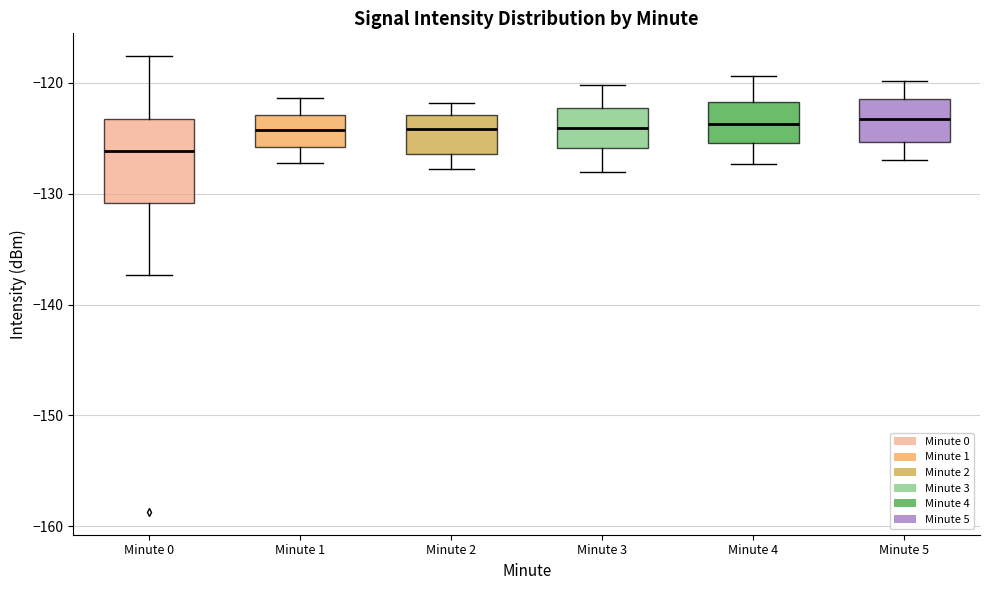

Reading left to right, read every box against the y-axis: the position of its median line, the range the box covers, and the ends of its whiskers. The values are not printed on the chart, so give them approximately, as read against the axis.

Minute 0: median -126, box -131 to -123, whiskers -137 to -118
Minute 1: median -124, box -126 to -123, whiskers -127 to -121
Minute 2: median -124, box -126 to -123, whiskers -128 to -122
Minute 3: median -124, box -126 to -122, whiskers -128 to -120
Minute 4: median -124, box -125 to -122, whiskers -127 to -119
Minute 5: median -123, box -125 to -121, whiskers -127 to -120